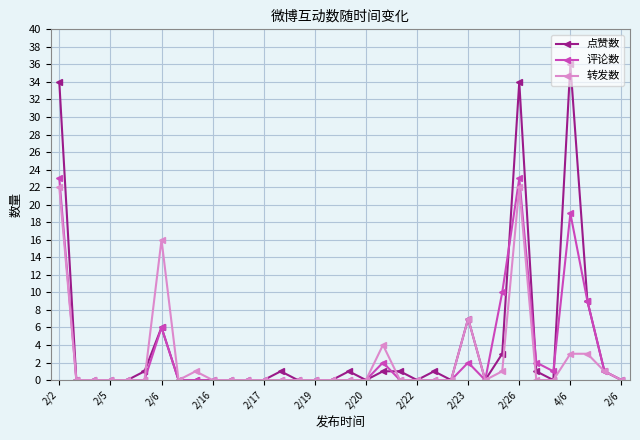

What is the maximum value for 转发数?

22